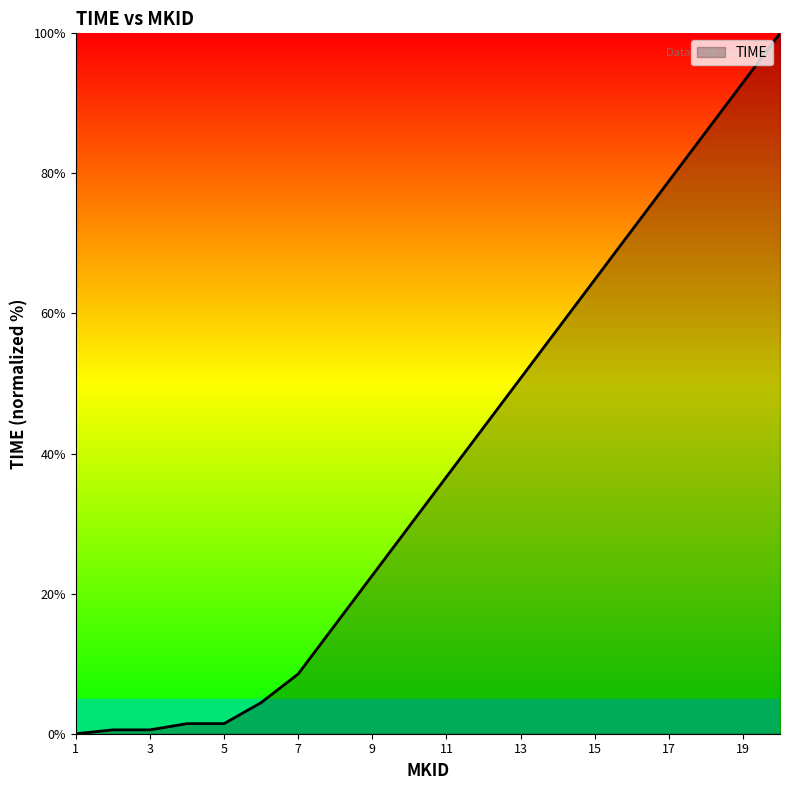

What is the difference between the maximum and minimum values?

100.0